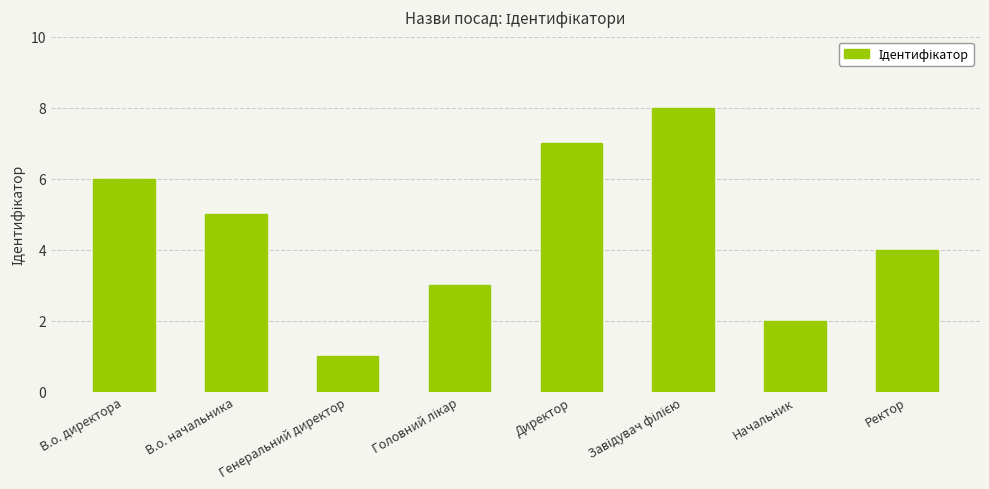

What is the label of the 1st bar from the right?

Ректор